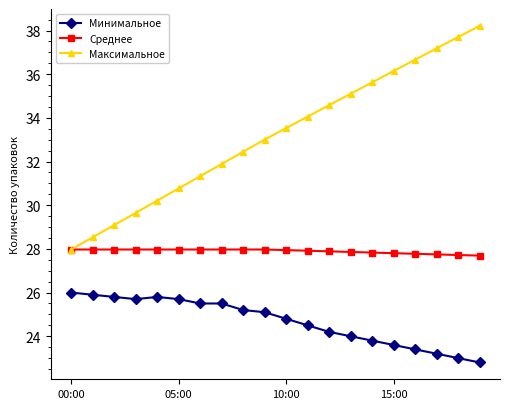

How many lines are shown in the chart?

3